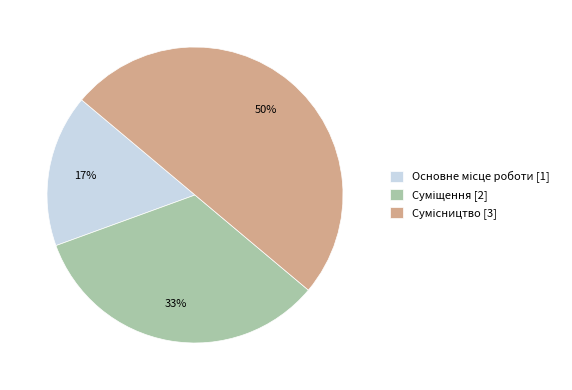

To the nearest percent, what is the difference between the largest and smallest slice percentages?

33%